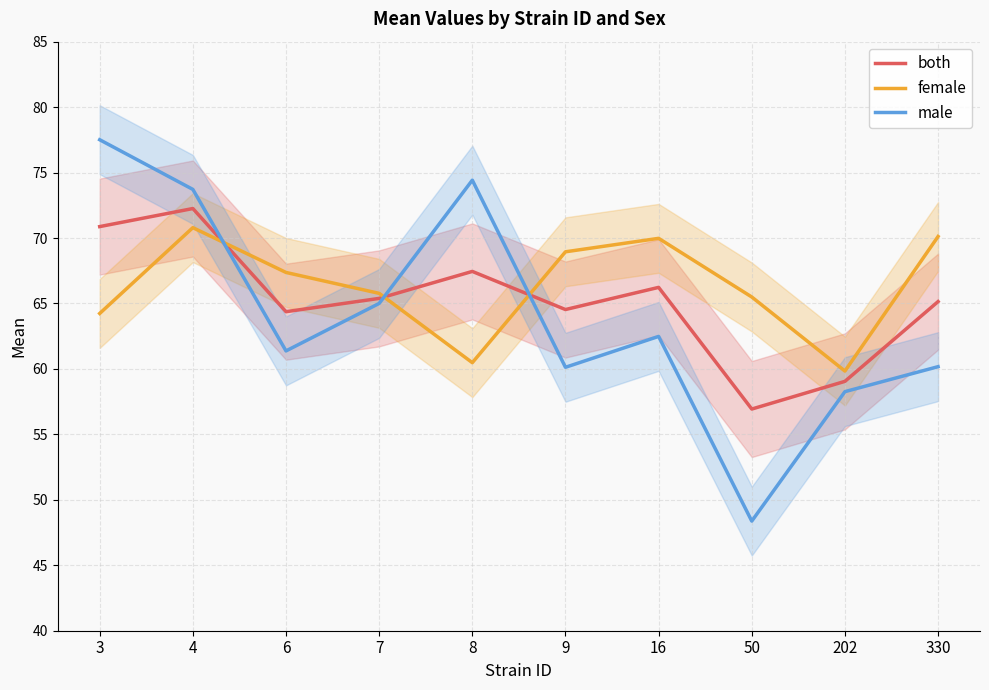

What is the difference between the highest and lowest values at 202?

1.6